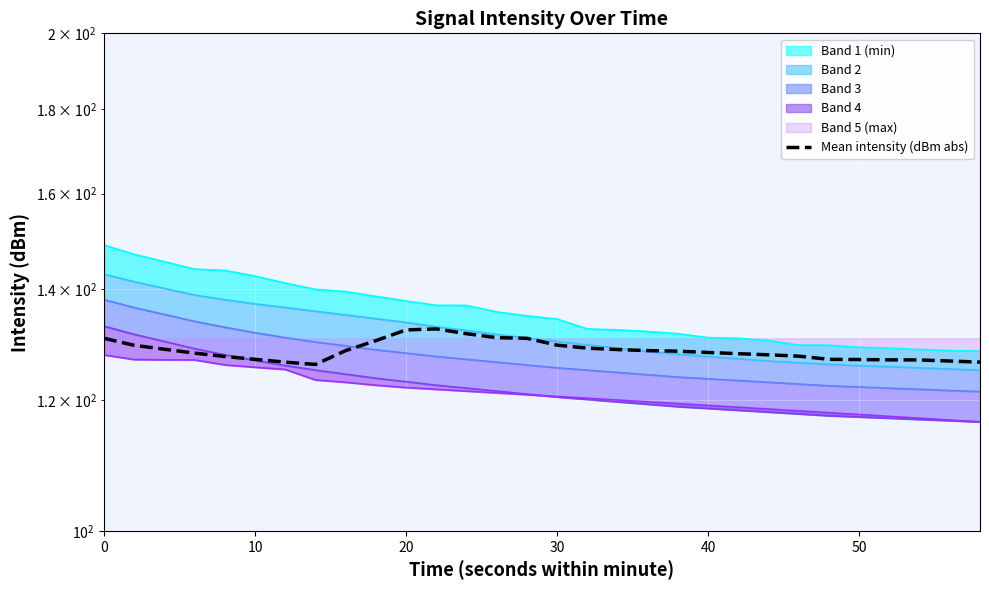

The value at 13 is 196.7. True or false?

False